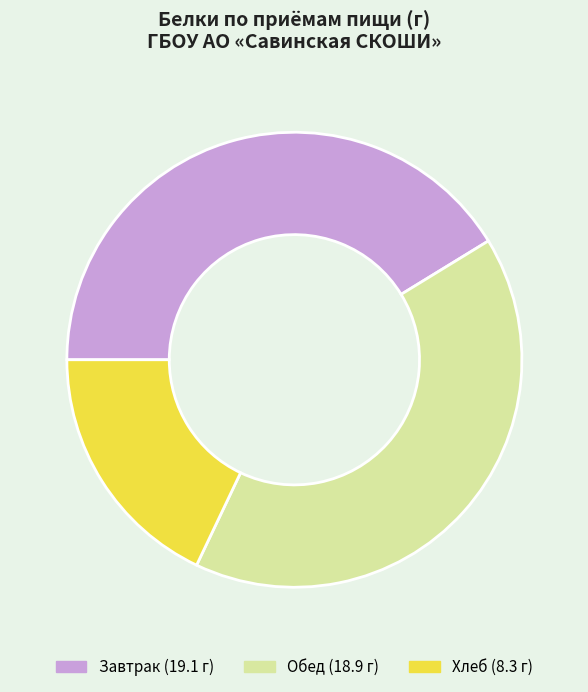

Does any single category account for the majority?

No